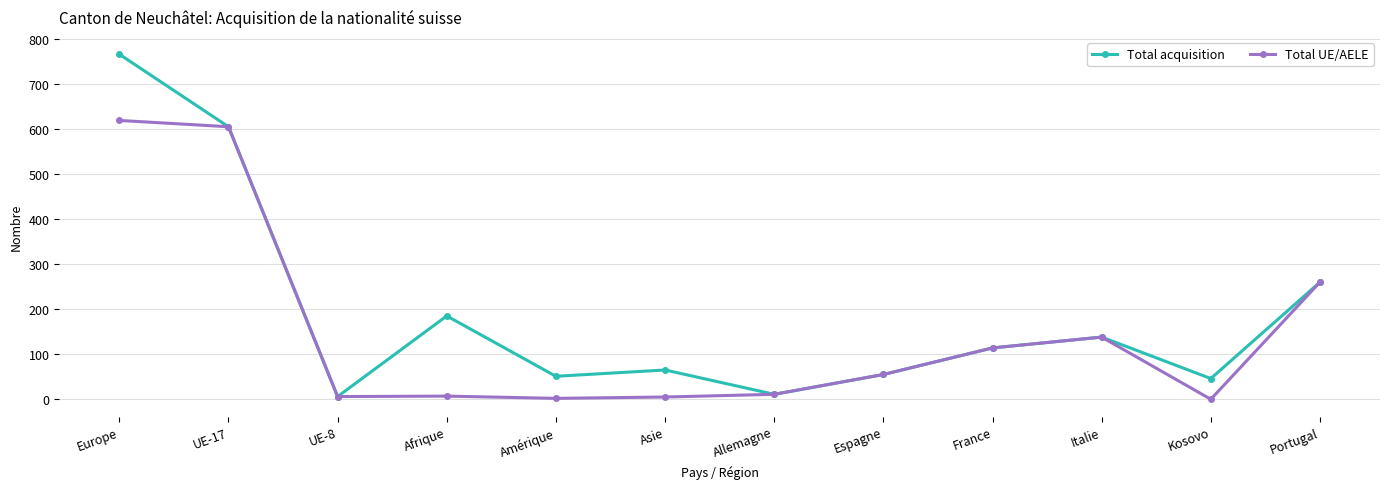

At how many categories does at least one series exceed 142?

4